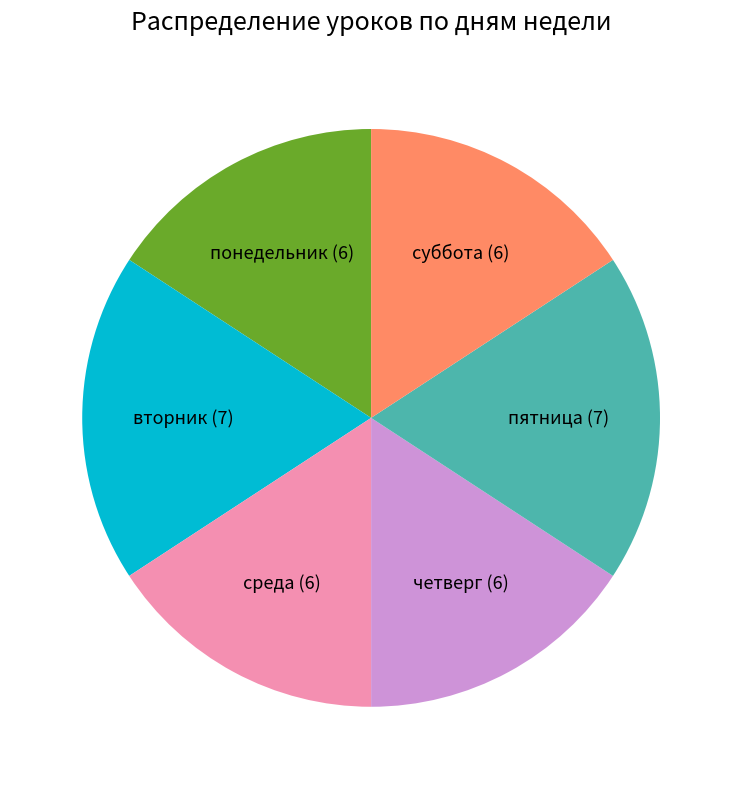

Which has a higher value, среда or пятница?

пятница